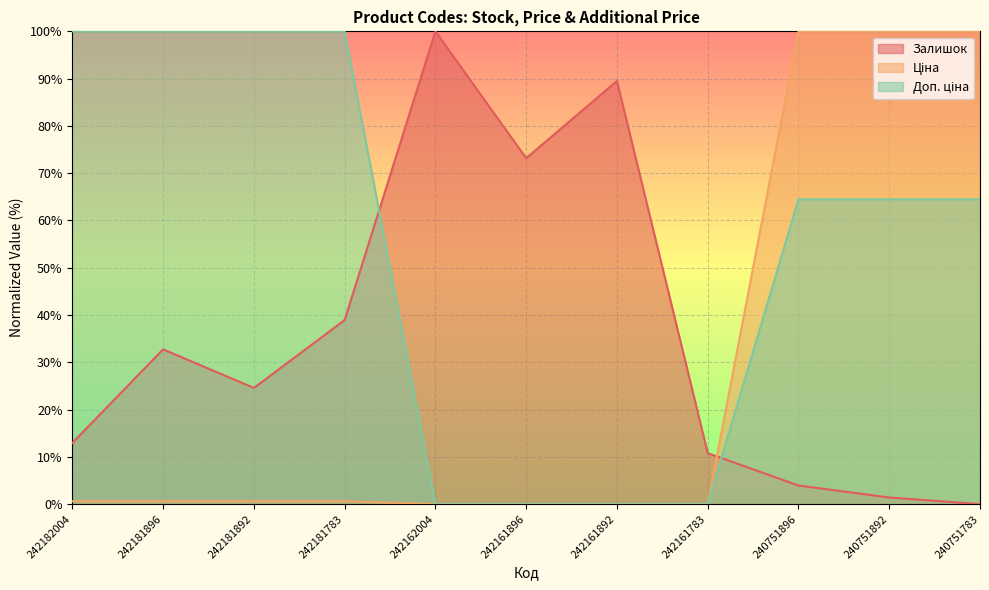

What is the approximate value of Залишок at 242182004?

12.9